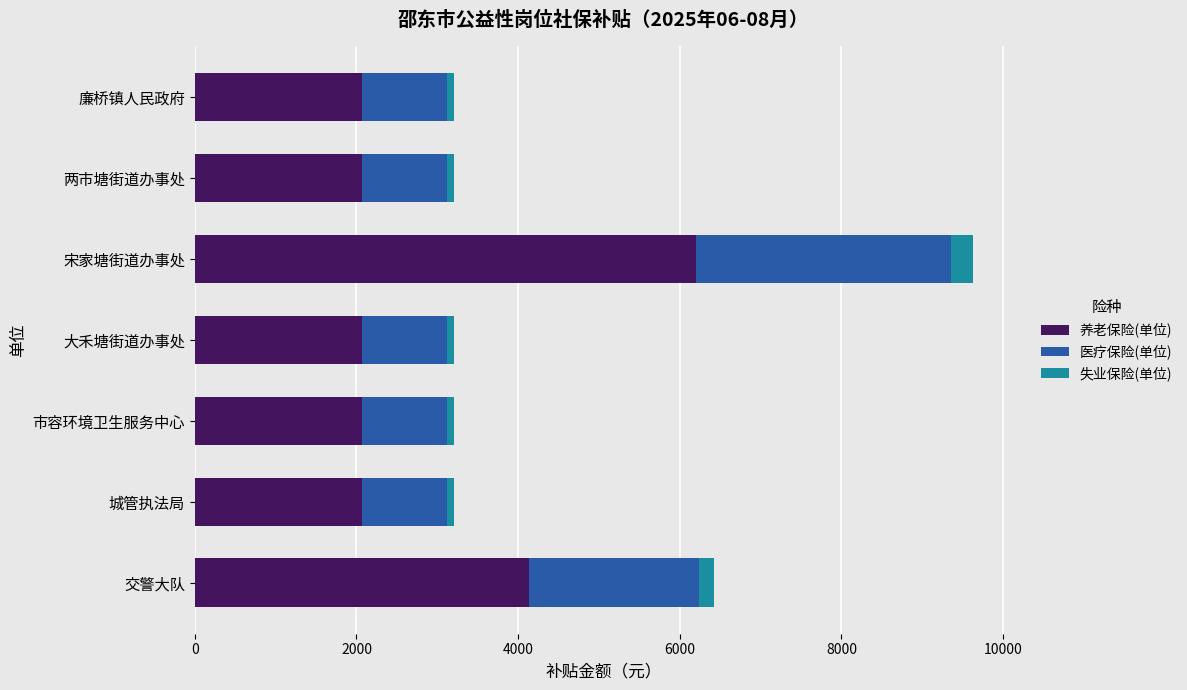

What is the difference between the maximum and minimum values in the 养老保险(单位) series?

4135.7